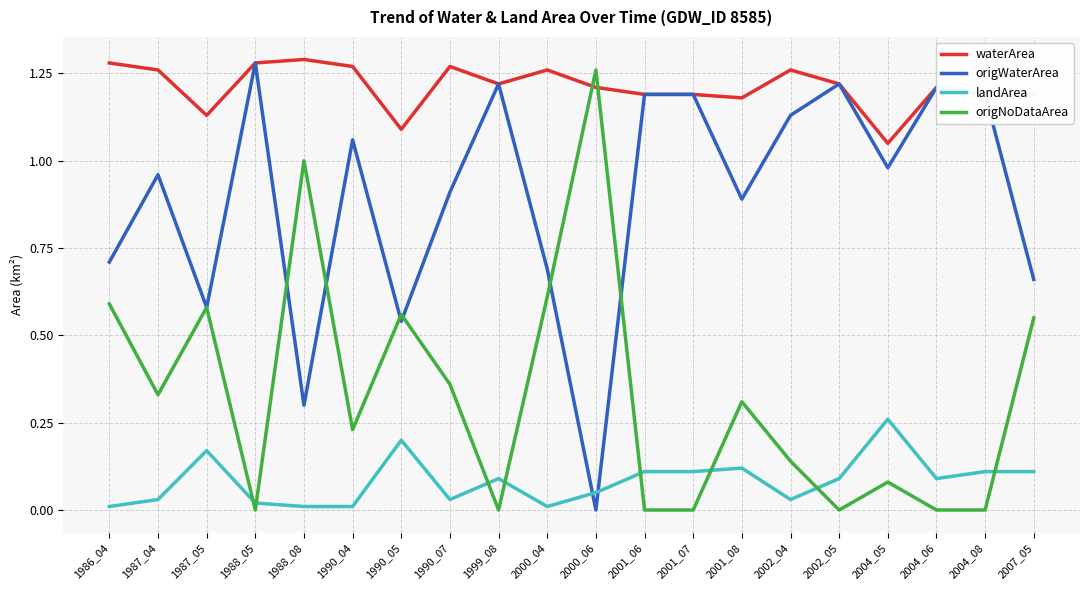

Is it true that origNoDataArea equals 0.4 at 1990_04?

False